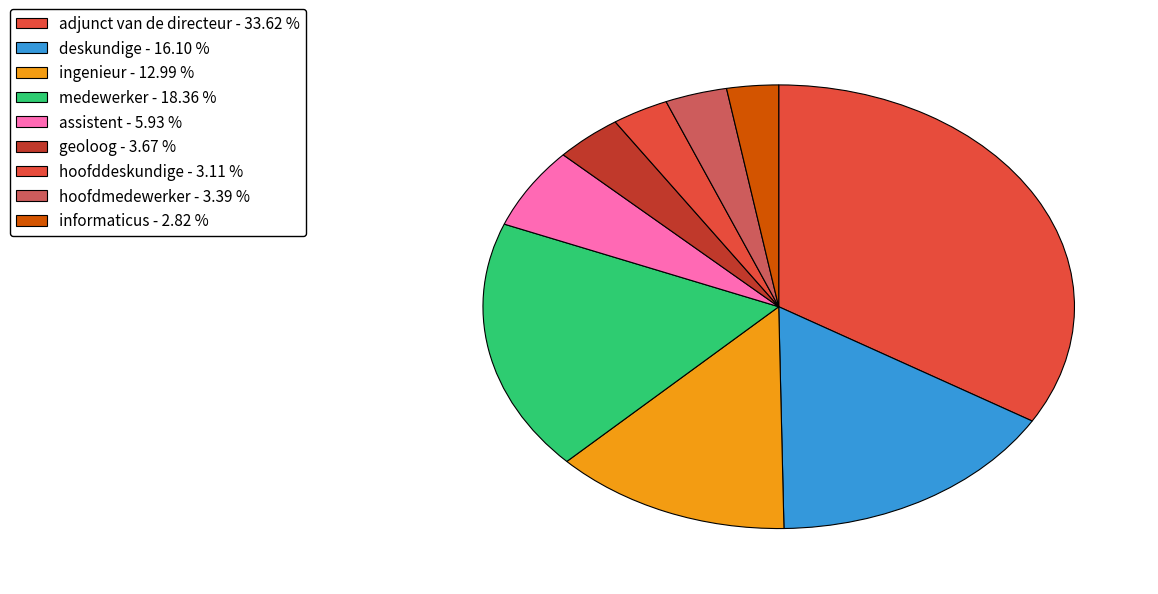

What is the total percentage of medewerker and deskundige?

34.5%